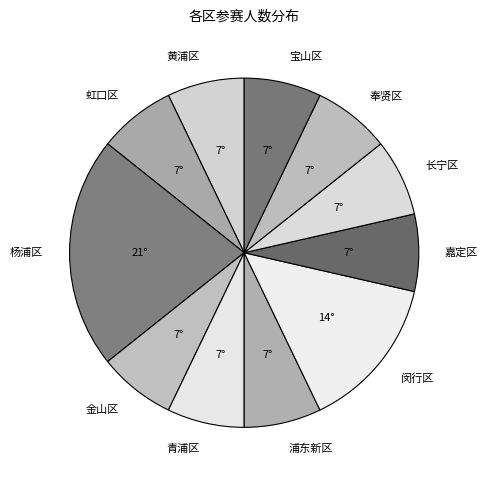

Is there any slice that represents more than half of the pie?

No